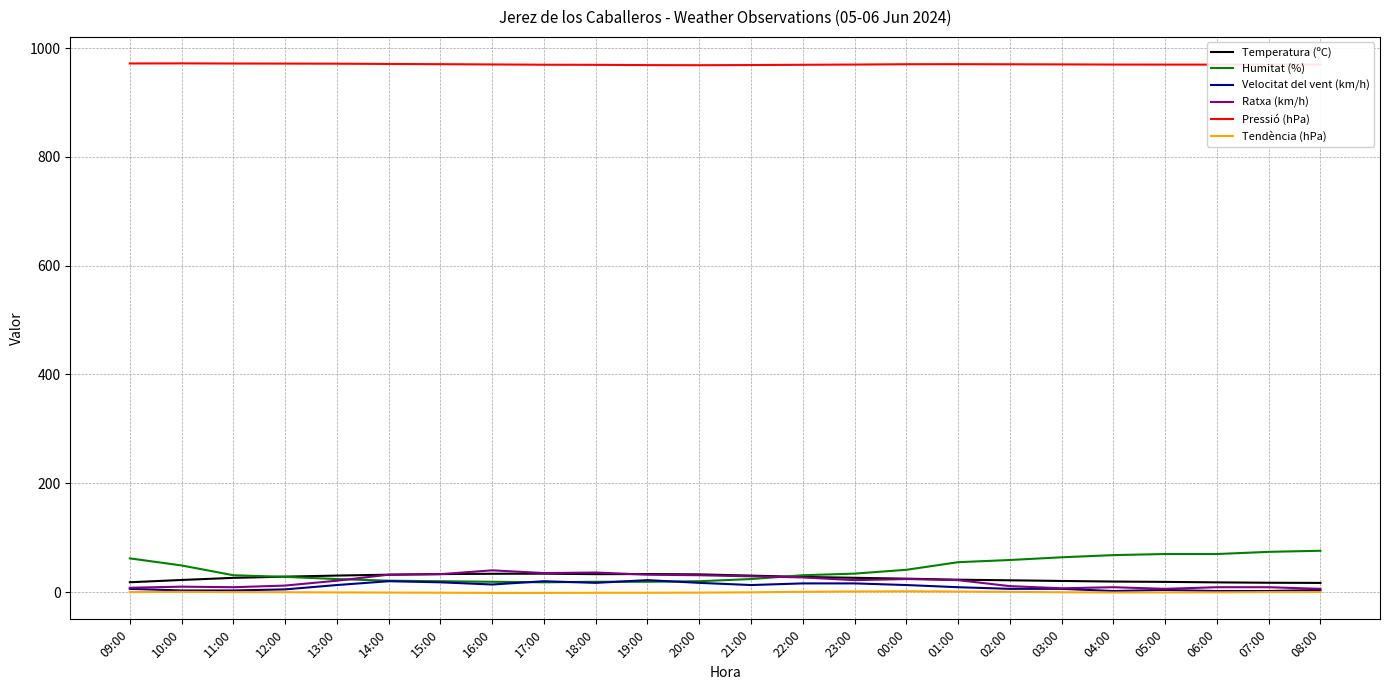

How many lines are shown in the chart?

6